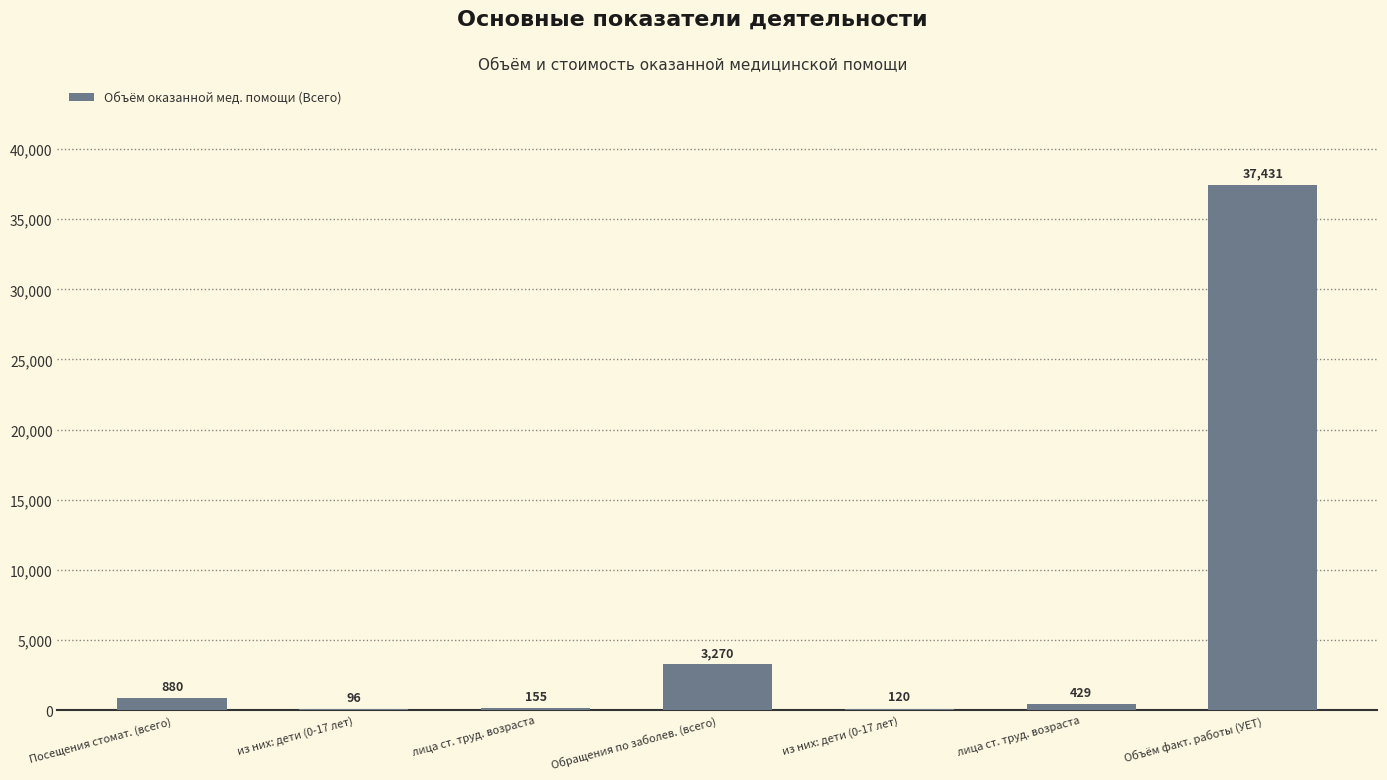

What is the difference between the second highest and second lowest values?

3150